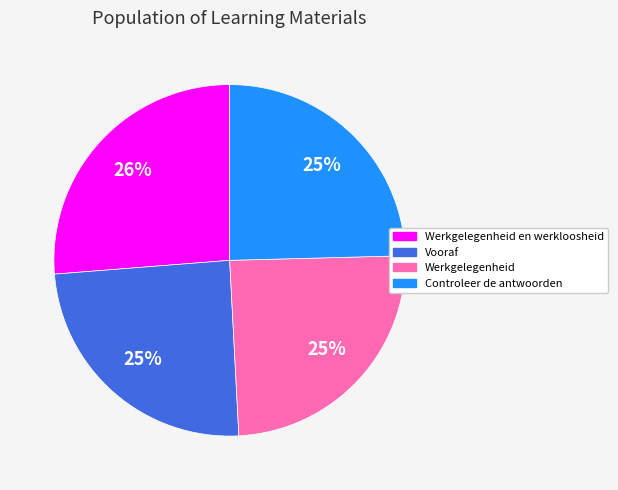

Is there any slice that represents more than half of the pie?

No